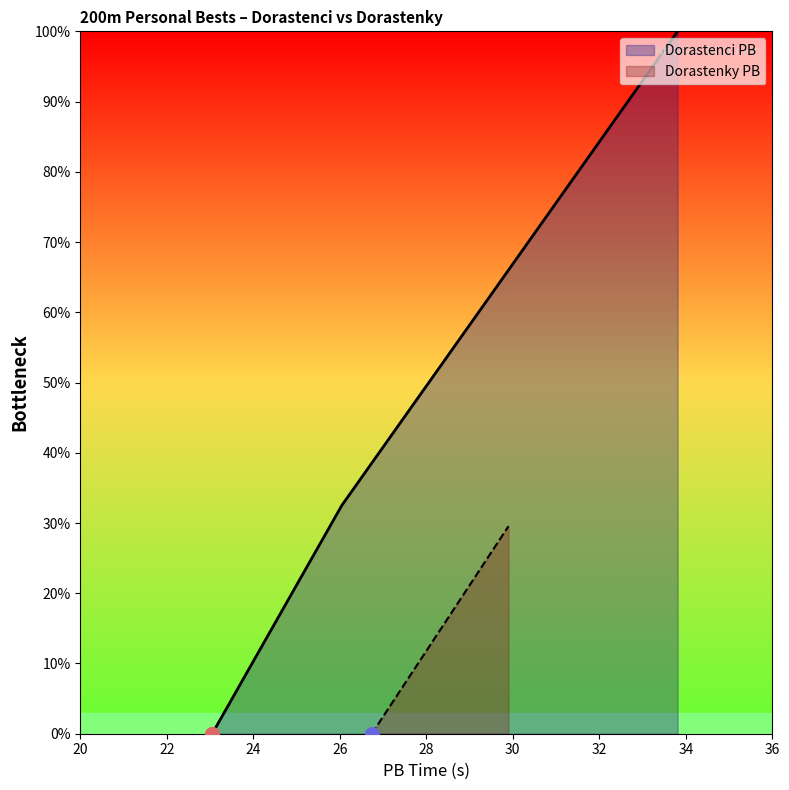

Between 22 and 32, which is larger?

32